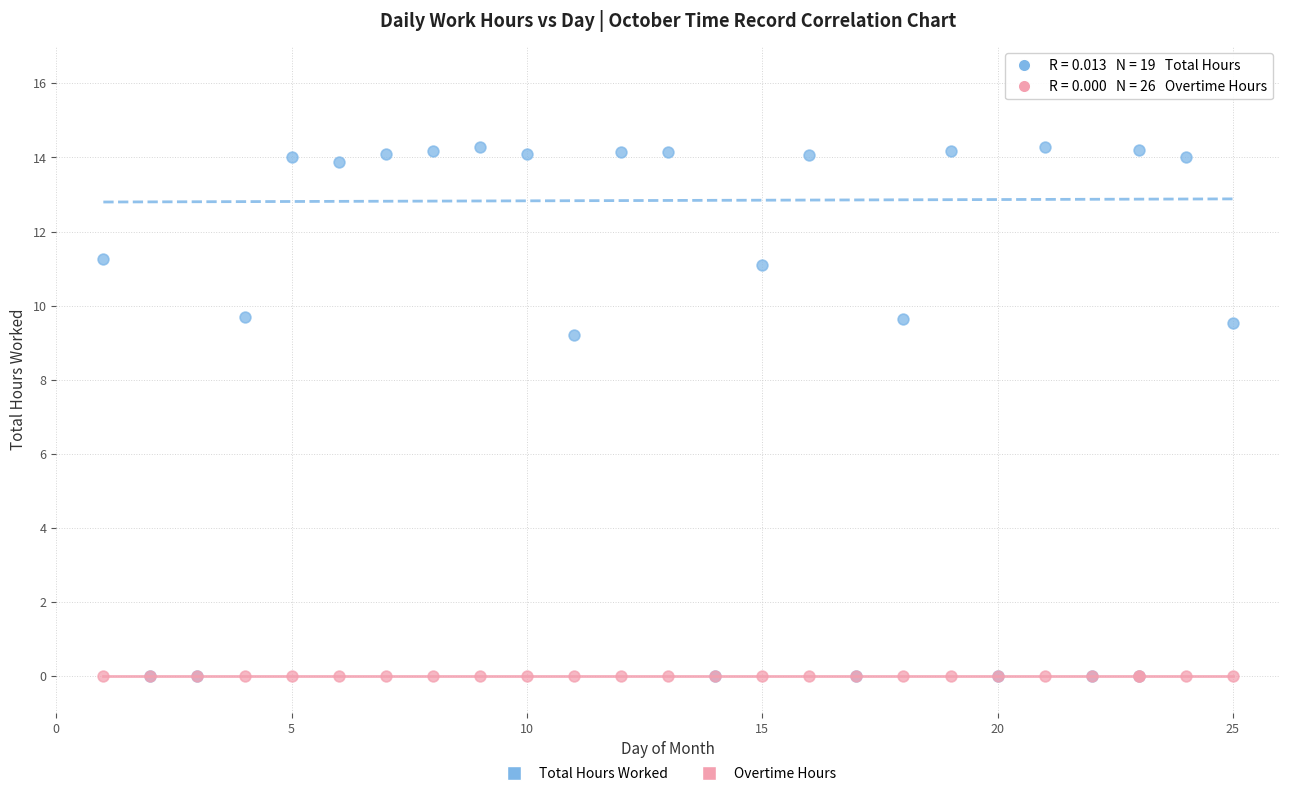

In the Total Hours Worked series, what Y value is closest to 7?

9.2